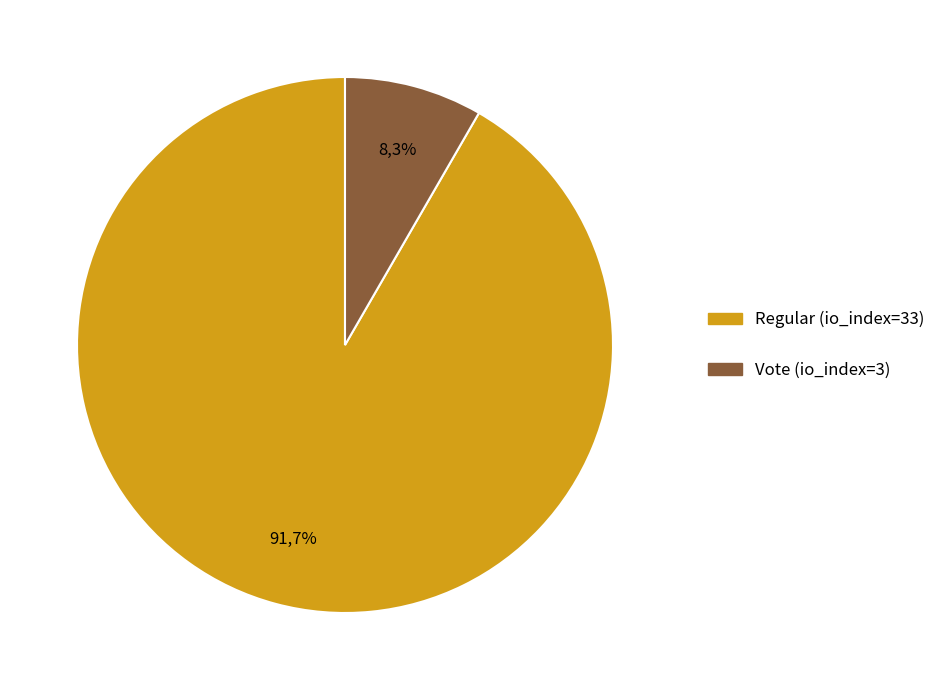

To the nearest percent, what is the difference between the Regular (io_index=33) and Vote (io_index=3) slice percentages?

83%